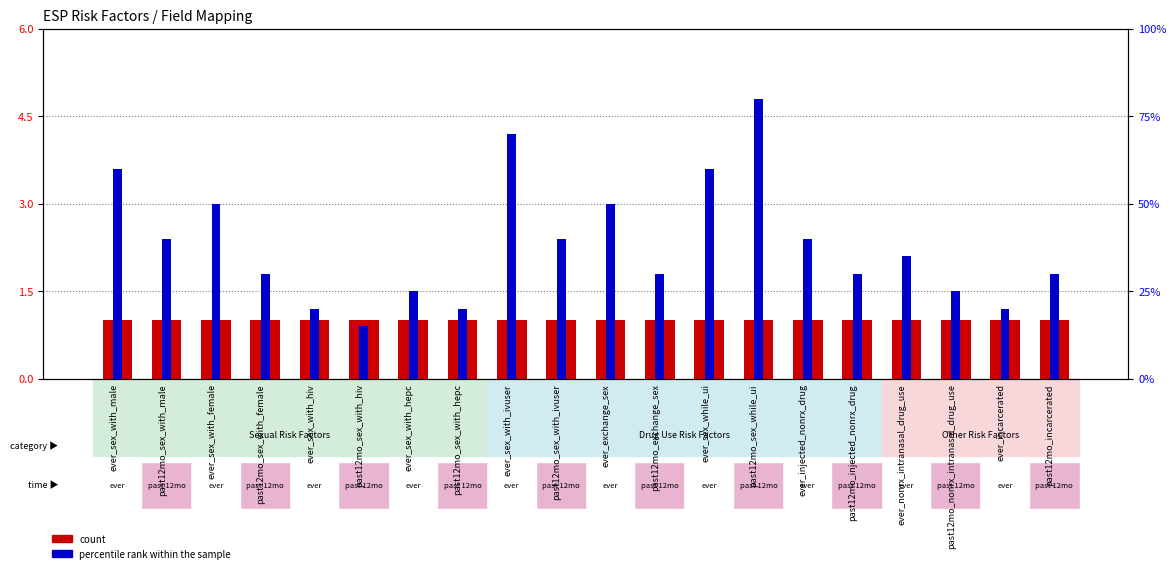

Reading left to right, list all the values displayed in this chart.

count: ever_sex_with_male=1	past12mo_sex_with_male=1	ever_sex_with_female=1	past12mo_sex_with_female=1	ever_sex_with_hiv=1	past12mo_sex_with_hiv=1	ever_sex_with_hepc=1	past12mo_sex_with_hepc=1	ever_sex_with_ivuser=1	past12mo_sex_with_ivuser=1	ever_exchange_sex=1	past12mo_exchange_sex=1	ever_sex_while_ui=1	past12mo_sex_while_ui=1	ever_injected_nonrx_drug=1	past12mo_injected_nonrx_drug=1	ever_nonrx_intranasal_drug_use=1	past12mo_nonrx_intranasal_drug_use=1	ever_incarcerated=1	past12mo_incarcerated=1
percentile rank within the sample: ever_sex_with_male=60	past12mo_sex_with_male=40	ever_sex_with_female=50	past12mo_sex_with_female=30	ever_sex_with_hiv=20	past12mo_sex_with_hiv=15	ever_sex_with_hepc=25	past12mo_sex_with_hepc=20	ever_sex_with_ivuser=70	past12mo_sex_with_ivuser=40	ever_exchange_sex=50	past12mo_exchange_sex=30	ever_sex_while_ui=60	past12mo_sex_while_ui=80	ever_injected_nonrx_drug=40	past12mo_injected_nonrx_drug=30	ever_nonrx_intranasal_drug_use=35	past12mo_nonrx_intranasal_drug_use=25	ever_incarcerated=20	past12mo_incarcerated=30